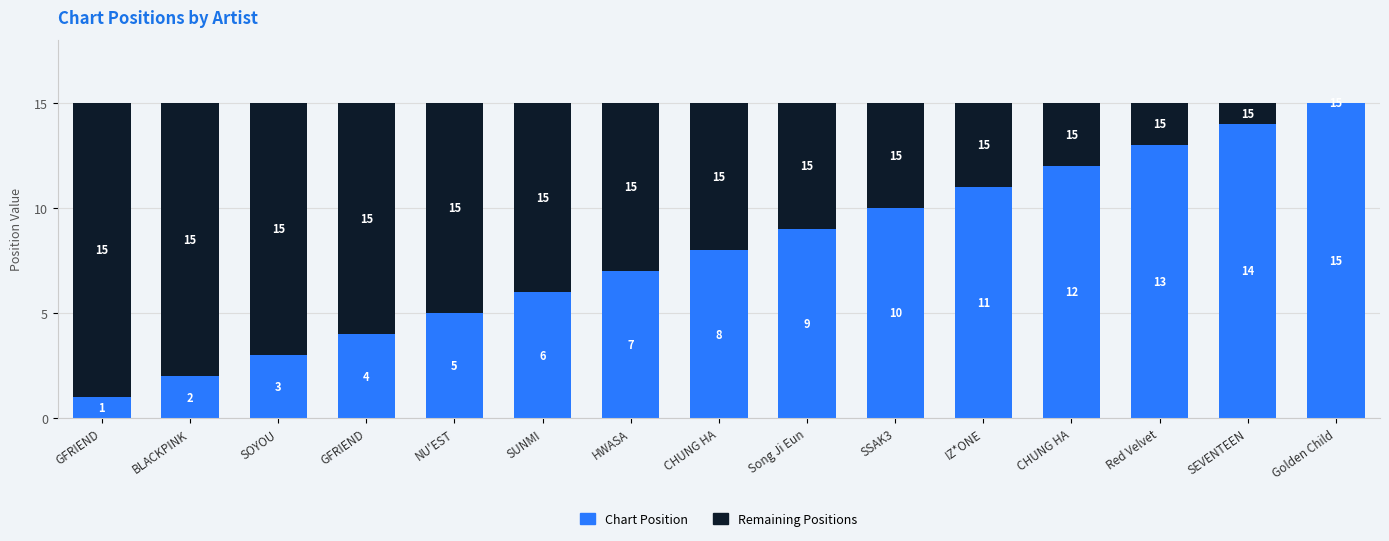

Are the bars horizontal?

No